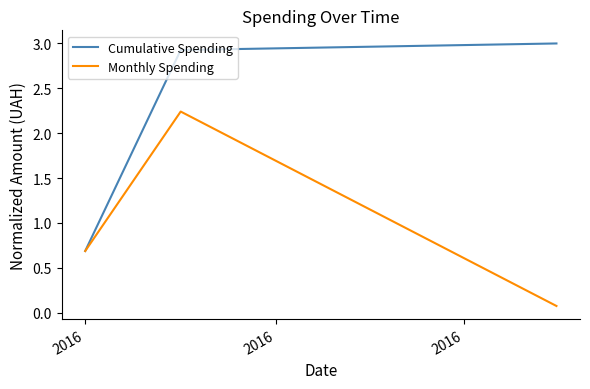

What is the lowest value of the Cumulative Spending series?

0.7